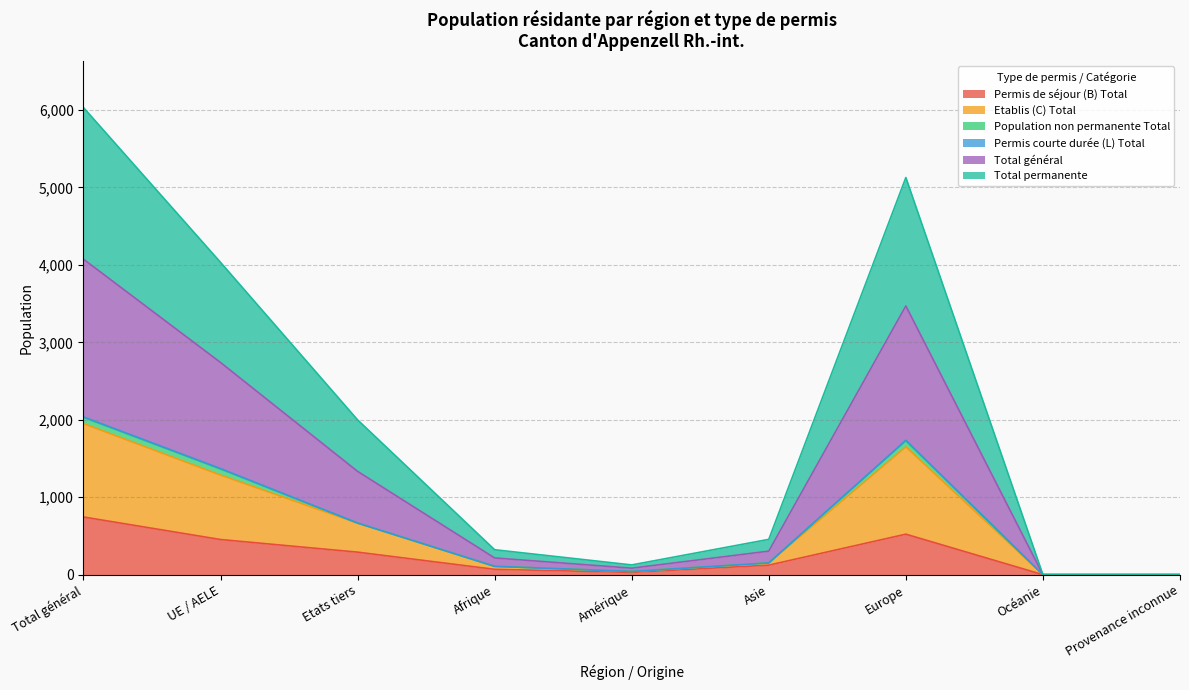

What is the highest value of the Permis de séjour (B) Total series?

745